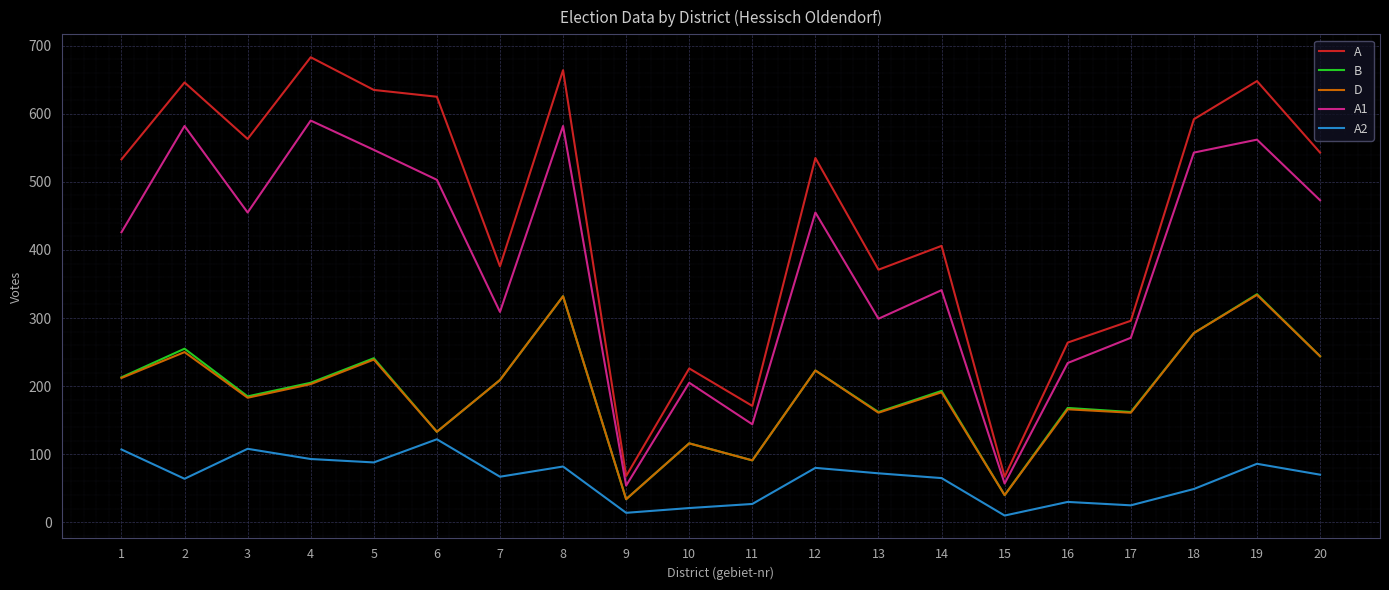

Which category has the highest value across all series?

4